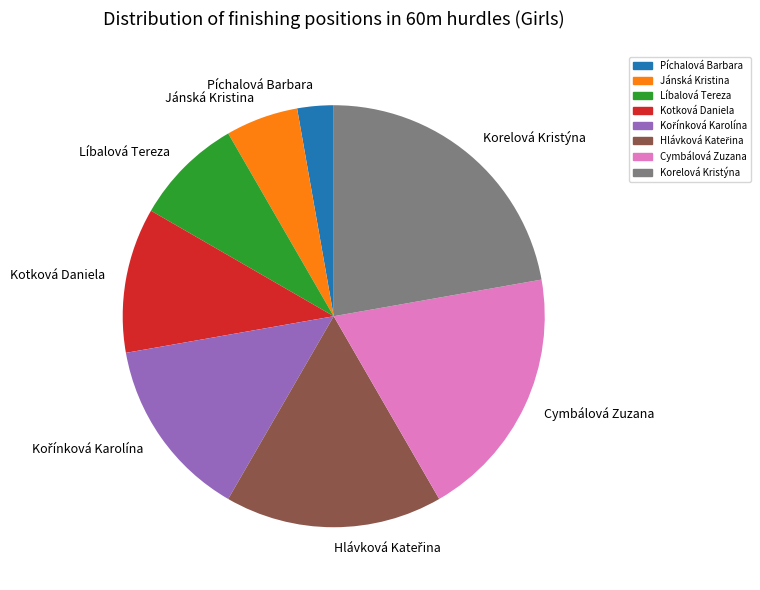

Which category has the smallest portion of the pie?

Píchalová Barbara